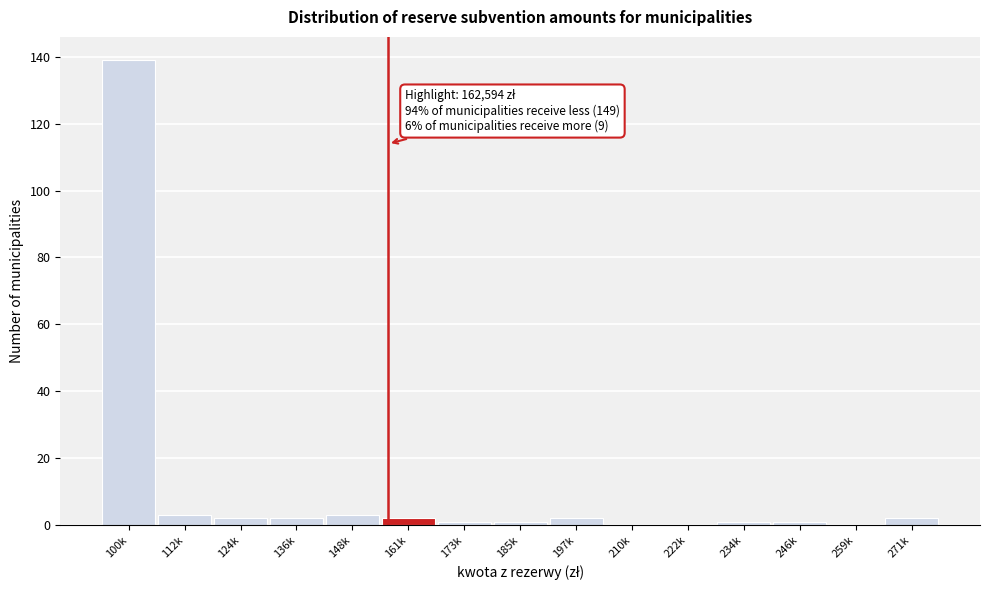

Reading left to right, extract all data points from this chart.

100k=139	112k=3	124k=2	136k=2	148k=3	161k=2	173k=1	185k=1	197k=2	210k=0	222k=0	234k=1	246k=1	259k=0	271k=2